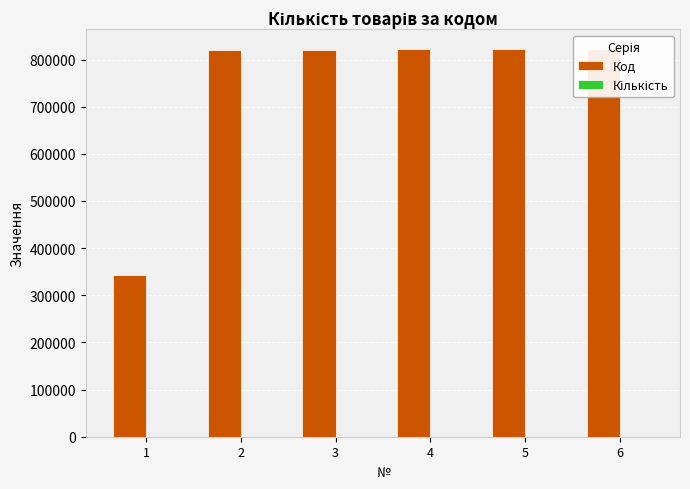

The value of Код at 5 is 822830. True or false?

True